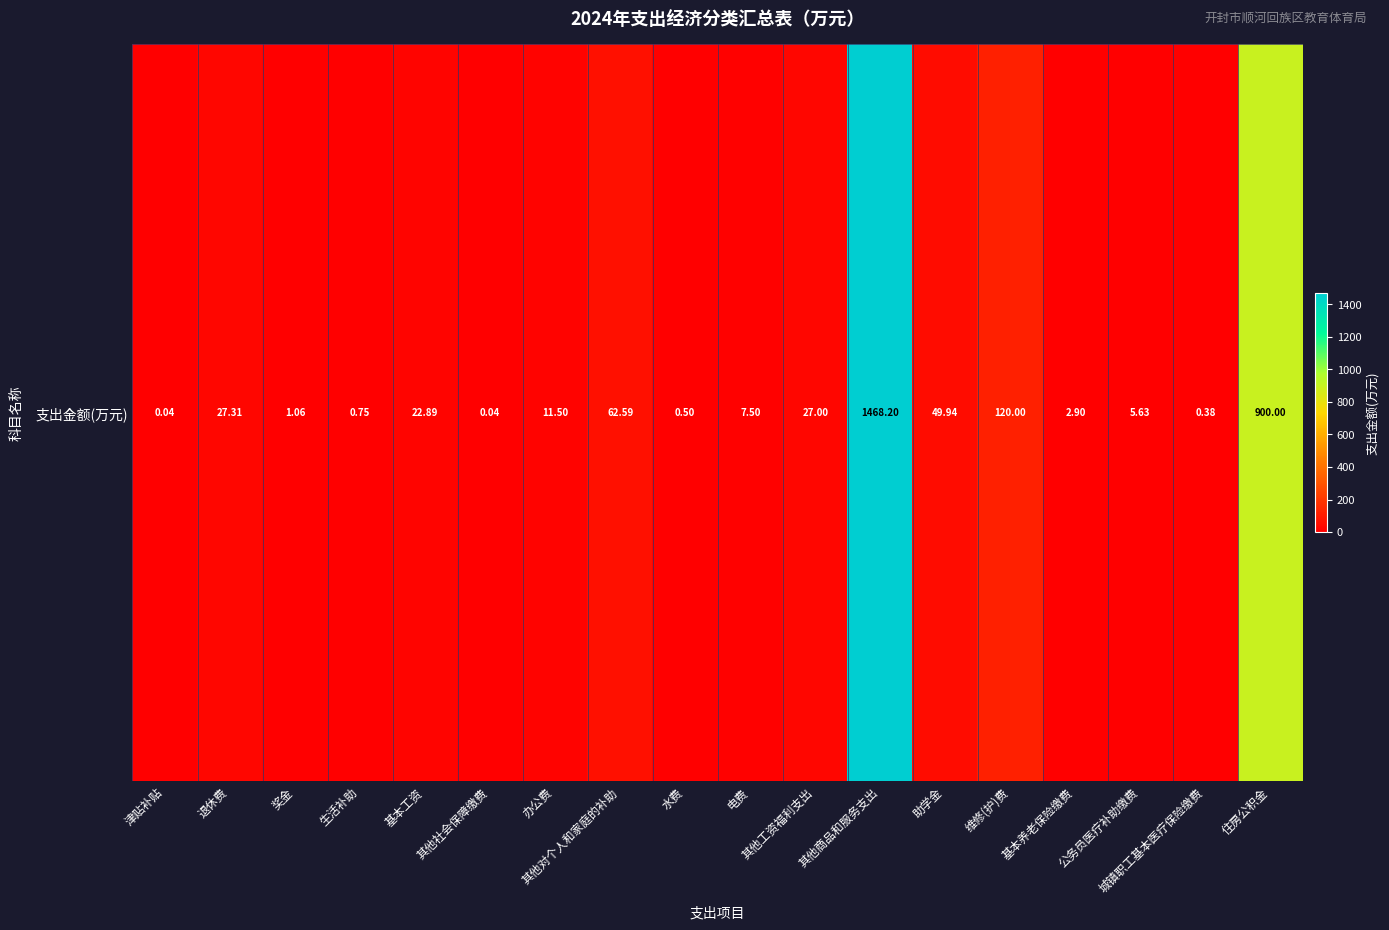

What is the sum of all values?

2708.2